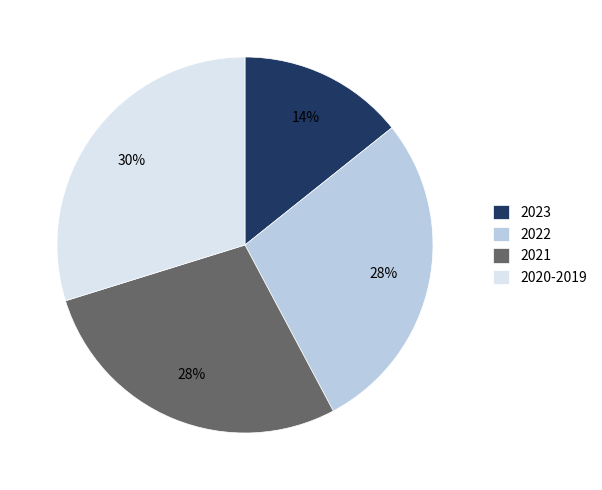

The 2021 slice represents 28% of the pie. True or false?

True